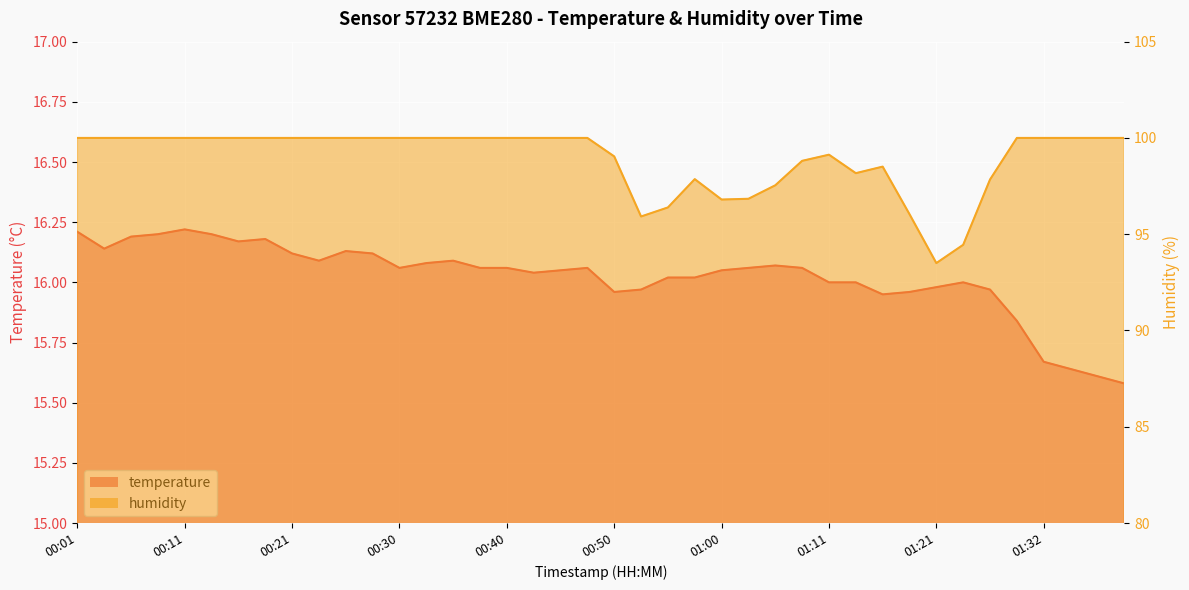

Is it true that humidity equals 95.9 at 00:53?

True